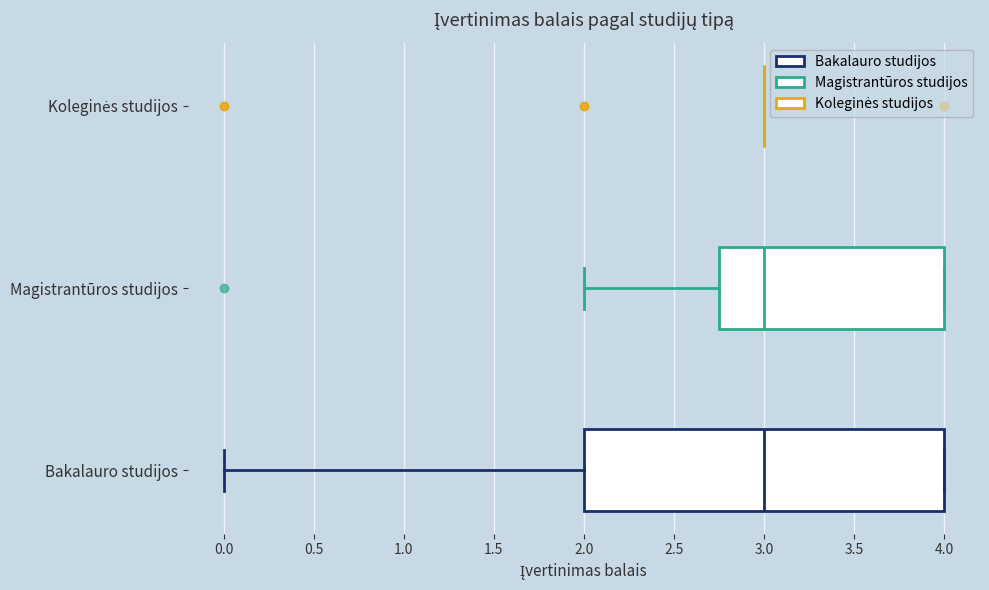

Where does the median line of the box for Magistrantūros studijos sit on the x-axis? The values are not printed on the chart, so give them approximately, as read against the axis.

3.00